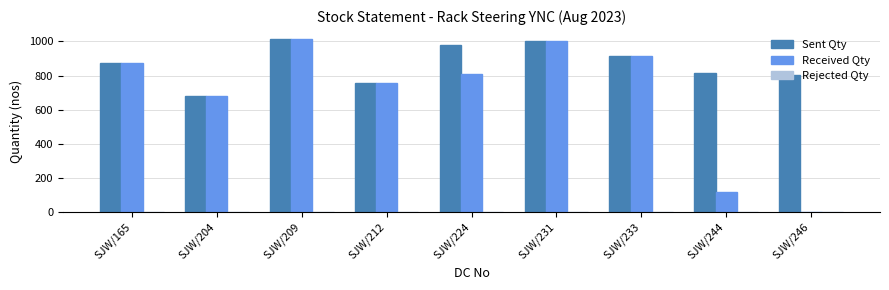

What is the sum of all Sent Qty values?

7839